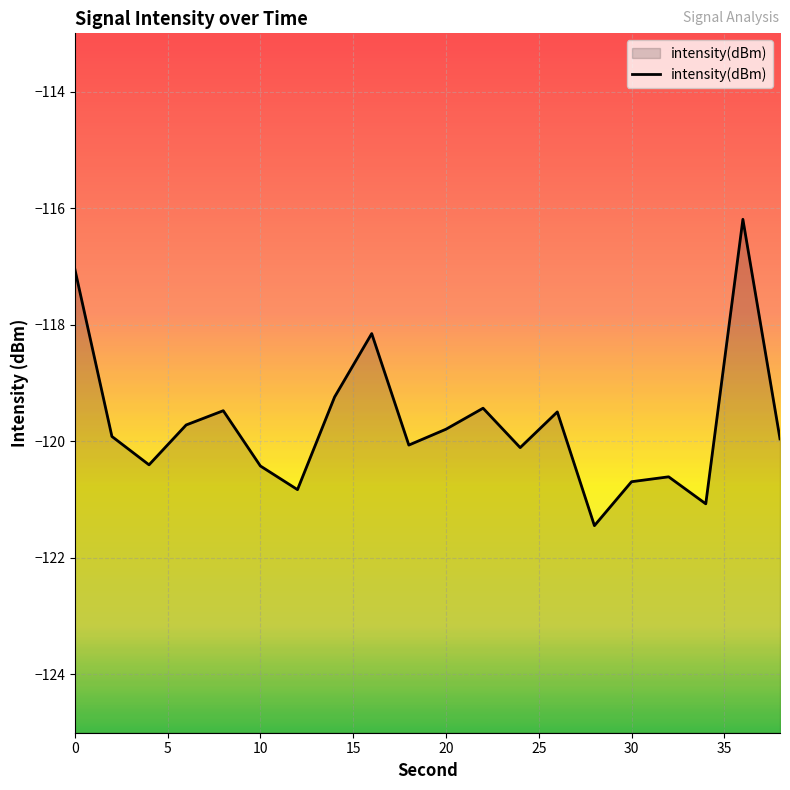

True or false: the data shows -119.8 at 20.

True